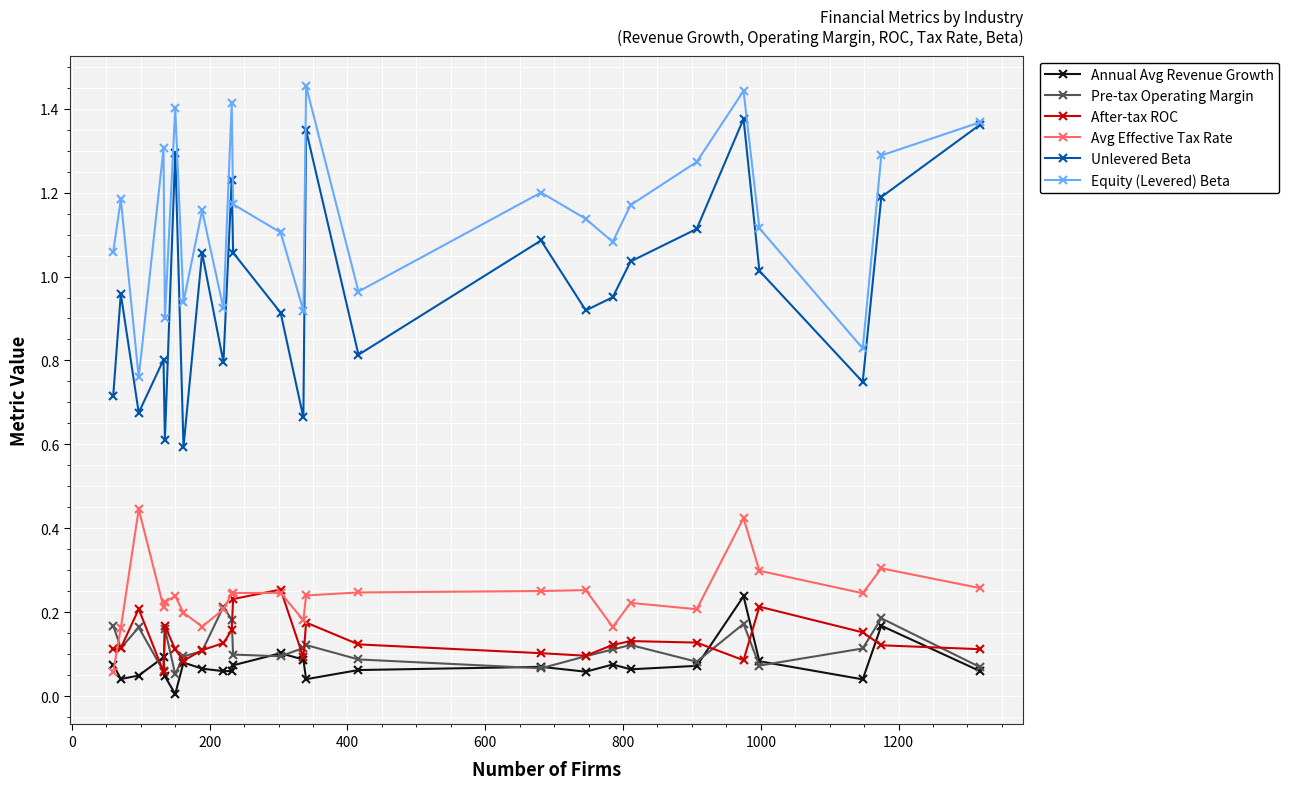

In Equity (Levered) Beta, how many points are lower than both neighbors (excluding endpoints)?

8